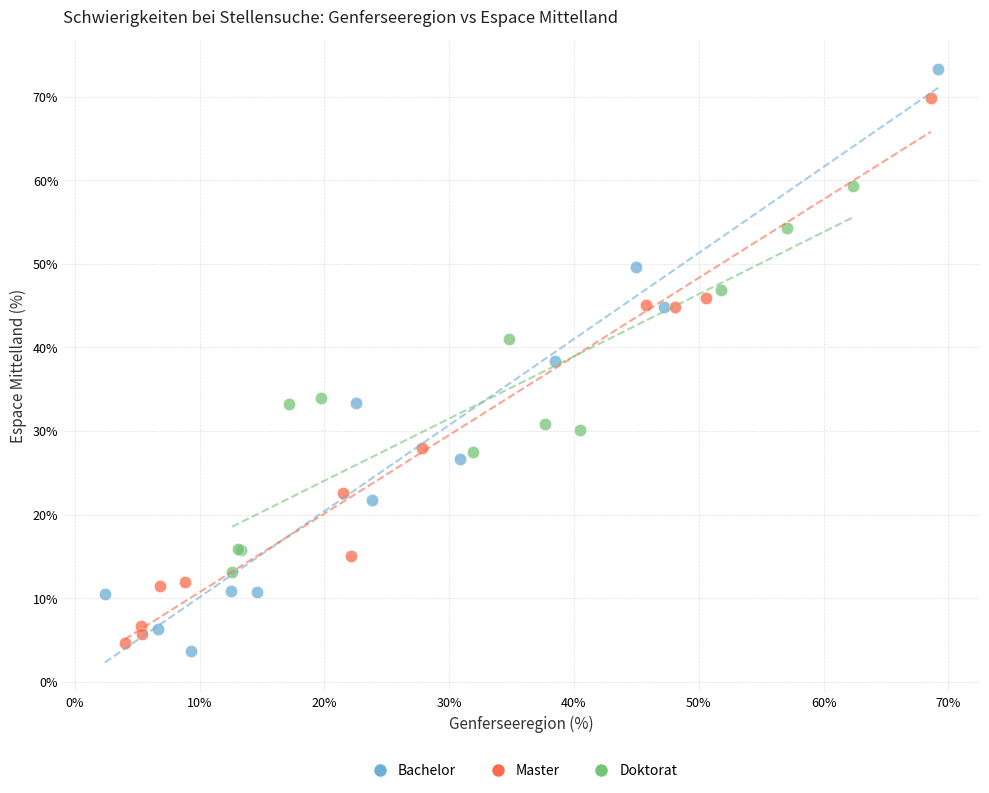

Which series has the widest spread of Y values?

Bachelor